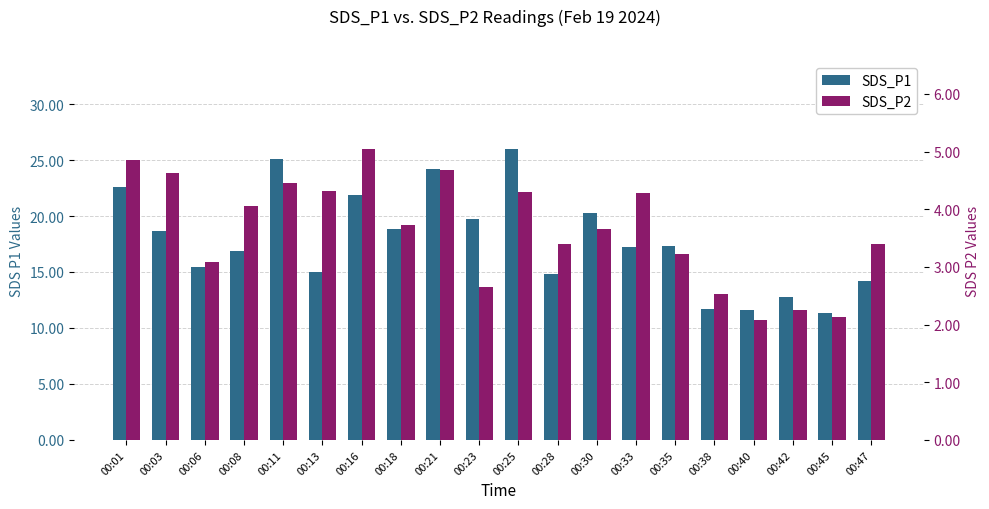

What is the maximum value for SDS_P2?

5.0